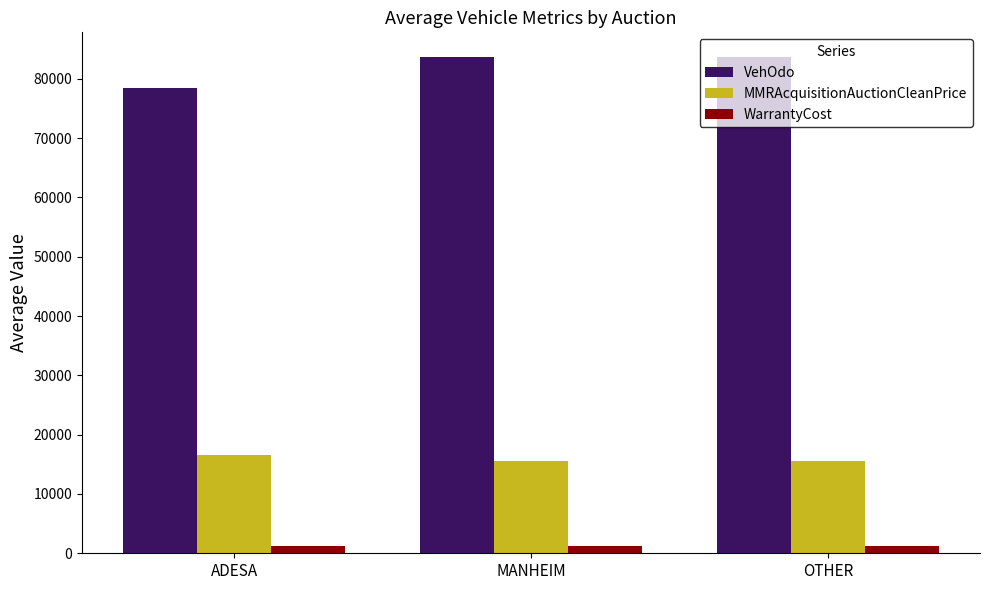

What is the minimum value for MMRAcquisitionAuctionCleanPrice?

15527.4